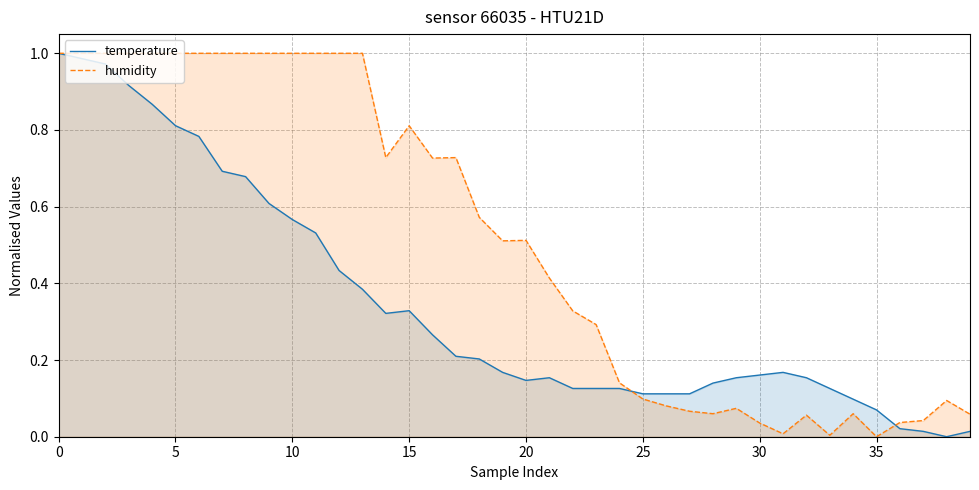

What is the maximum value shown in the chart?

1.0